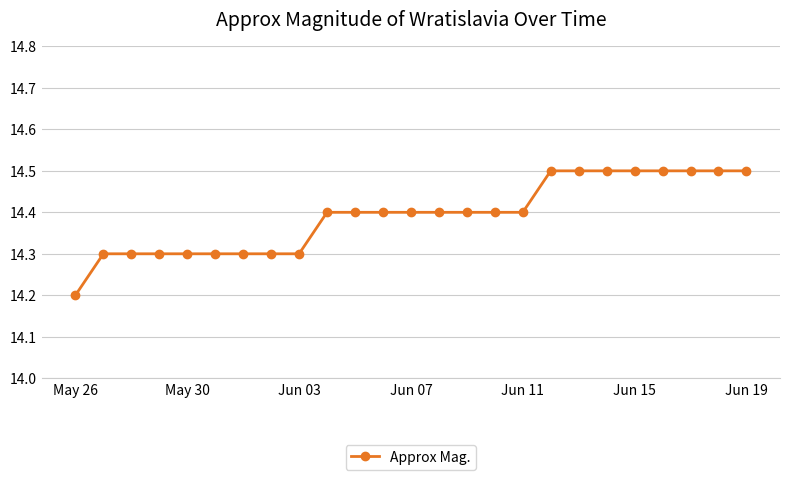

Reading left to right, what are all the values shown in this chart?

14.2	14.3	14.3	14.3	14.3	14.3	14.3	14.3	14.3	14.4	14.4	14.4	14.4	14.4	14.4	14.4	14.4	14.5	14.5	14.5	14.5	14.5	14.5	14.5	14.5